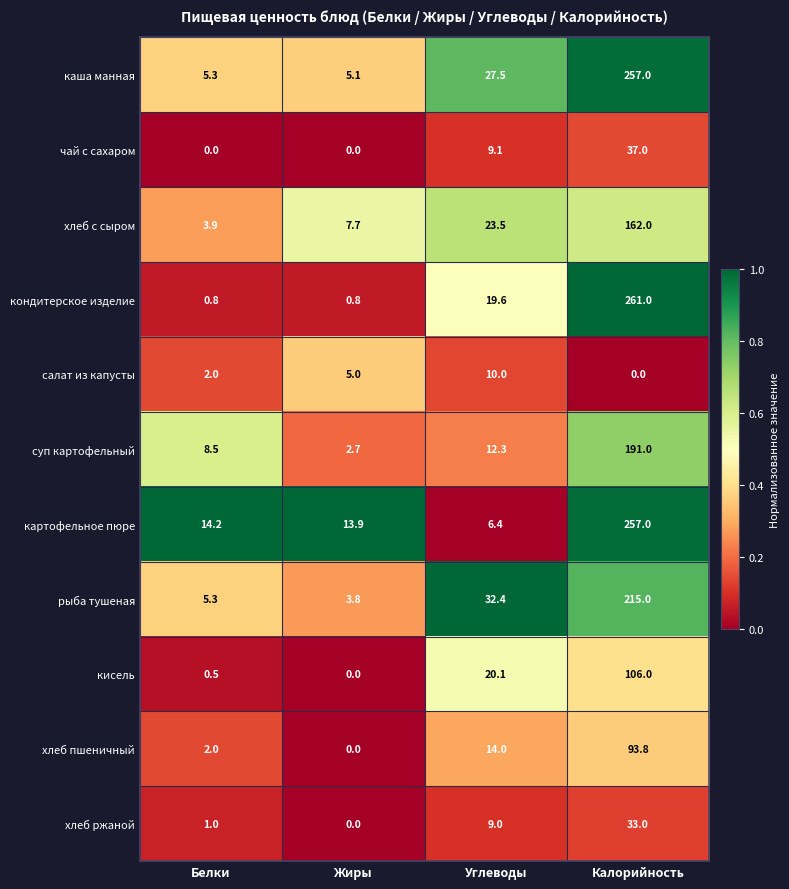

What is the total value across all series at Углеводы?

183.9